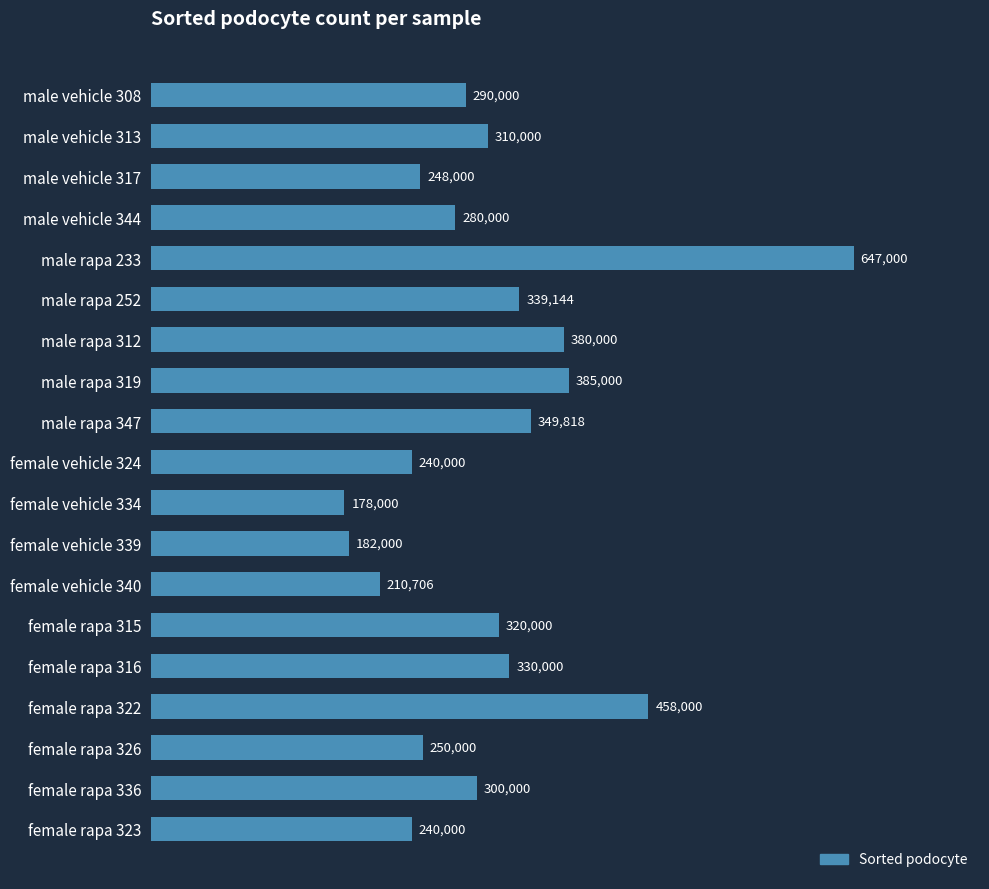

What is the difference between the second highest and minimum values?

280000